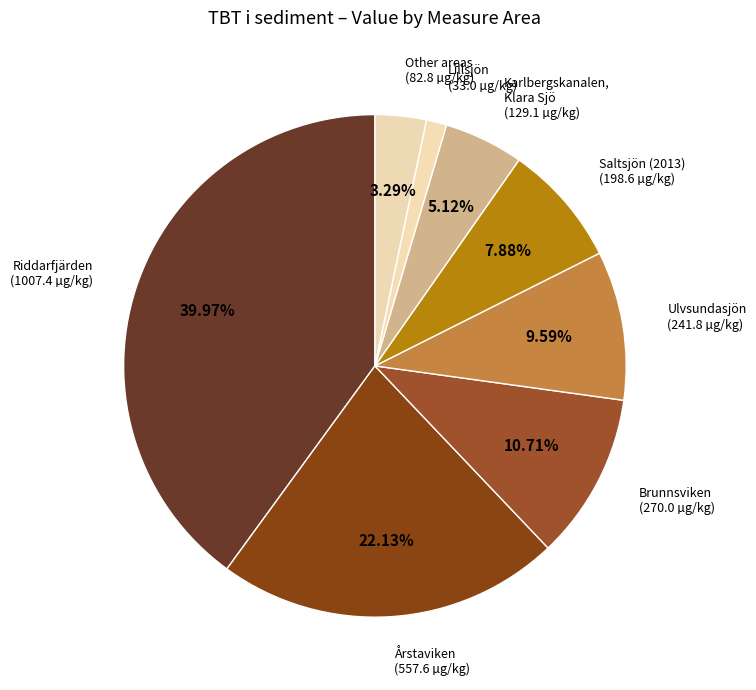

To the nearest percent, what is the difference between the largest and smallest slice percentages?

39%